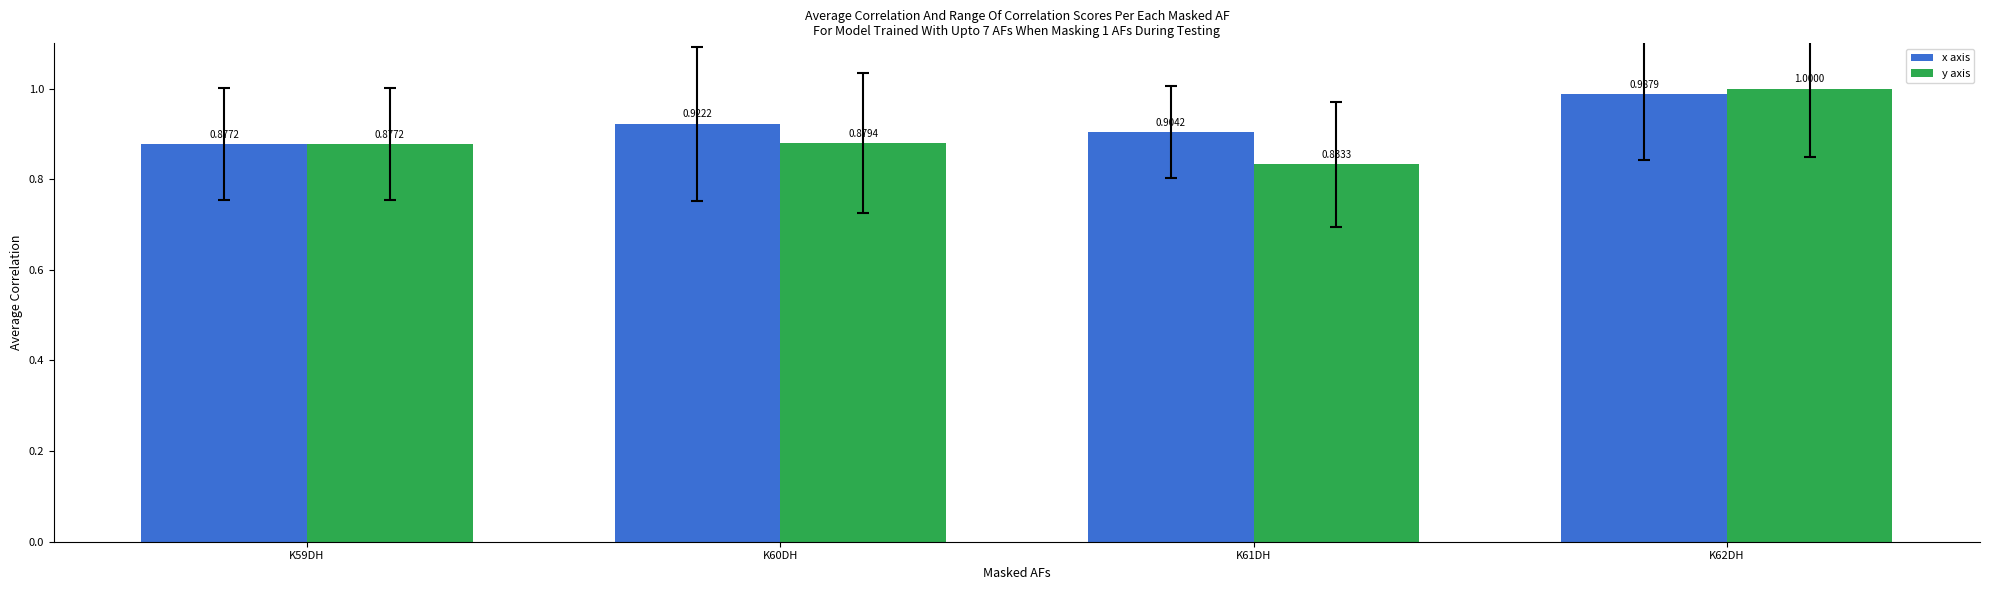

At how many categories does at least one series exceed 0?

4